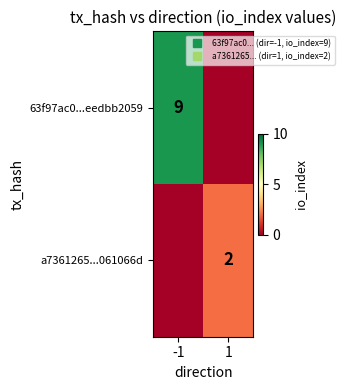

At which label is 63f97ac0...eedbb2059 closest to 4?

1